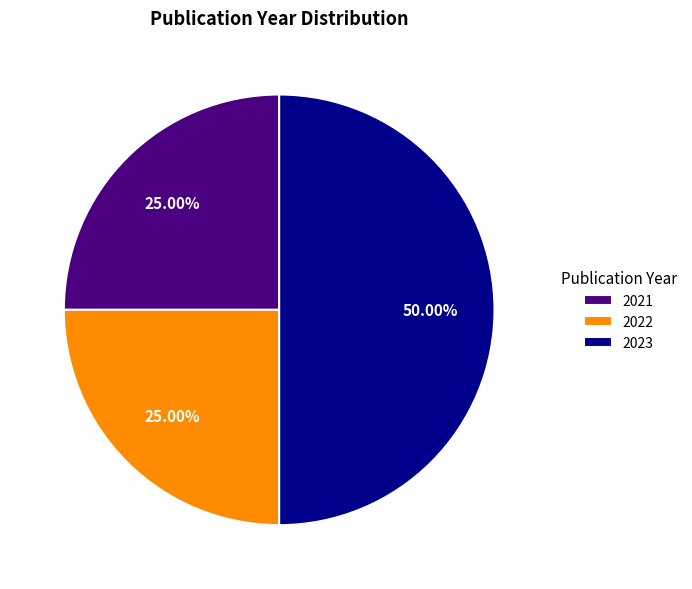

Does 2022 account for over 50% of the chart?

No